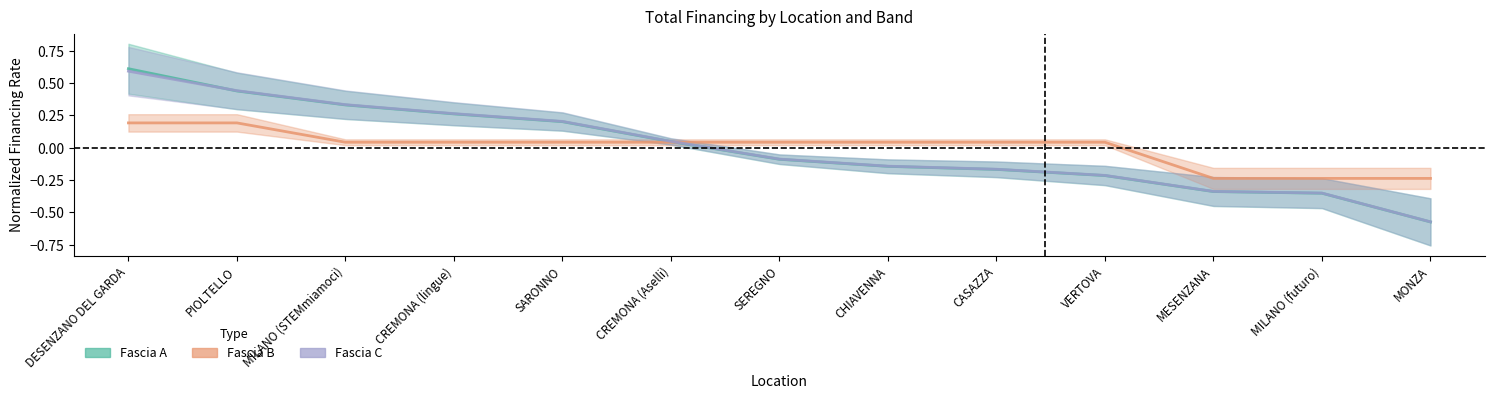

What is the spread (max minus min) of values at MILANO (STEMmiamoci)?

0.3